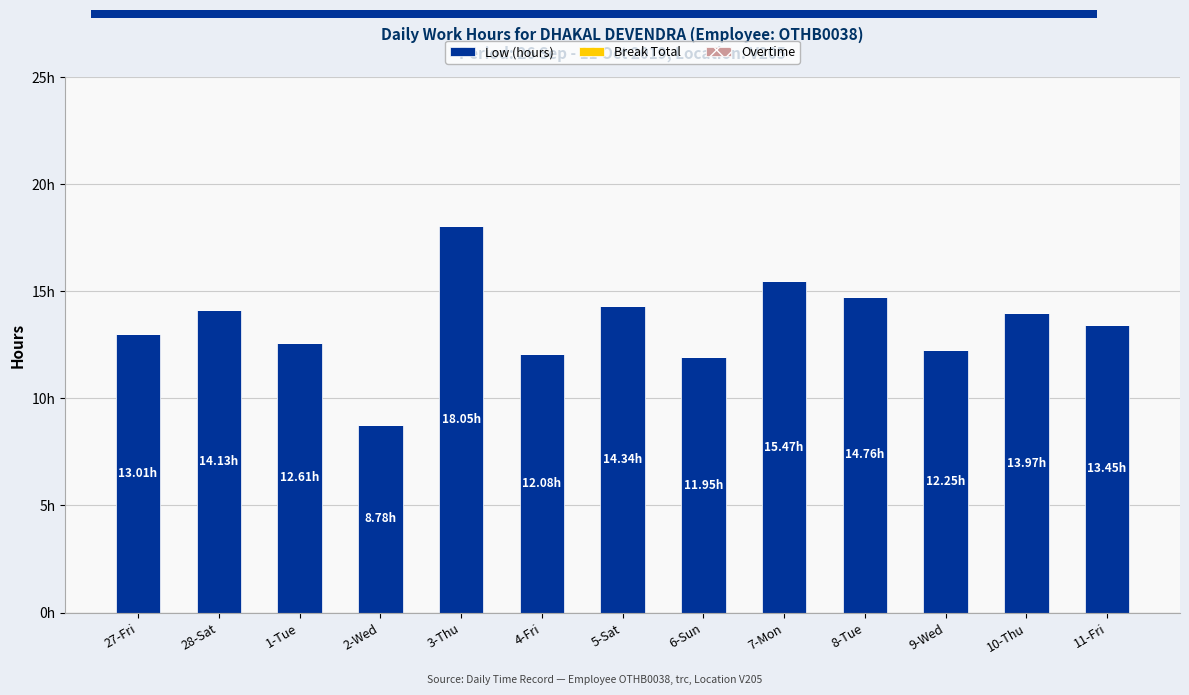

What is the difference between the highest and lowest values at 27-Fri?

13.0